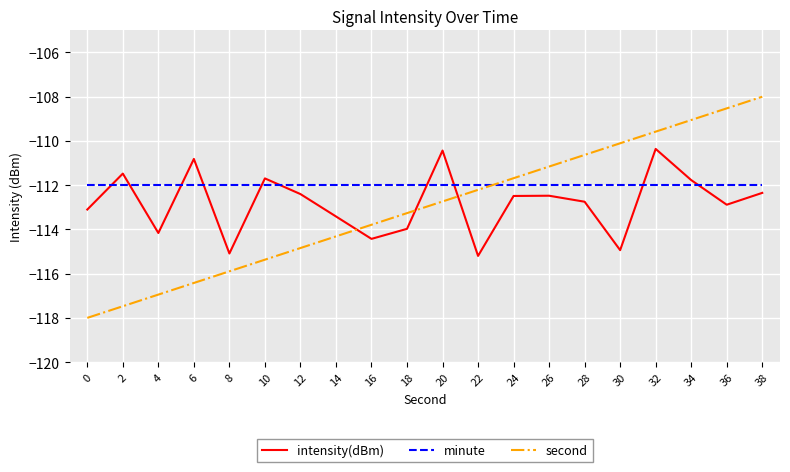

Rank the series by their maximum value, from highest to lowest.

second, intensity(dBm), minute